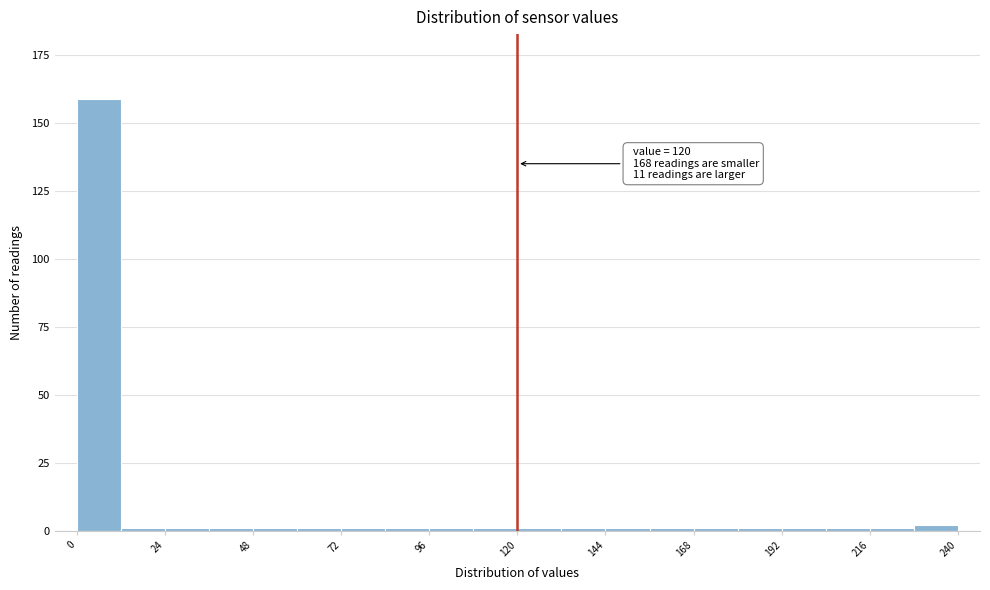

Read against the x-axis, roughly where is the centre of the tallest bar?

5